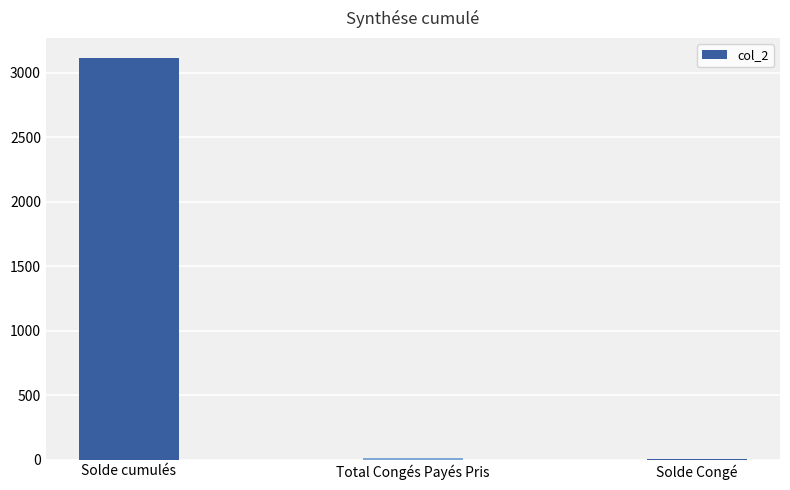

What is the sum of all values?

3134.7